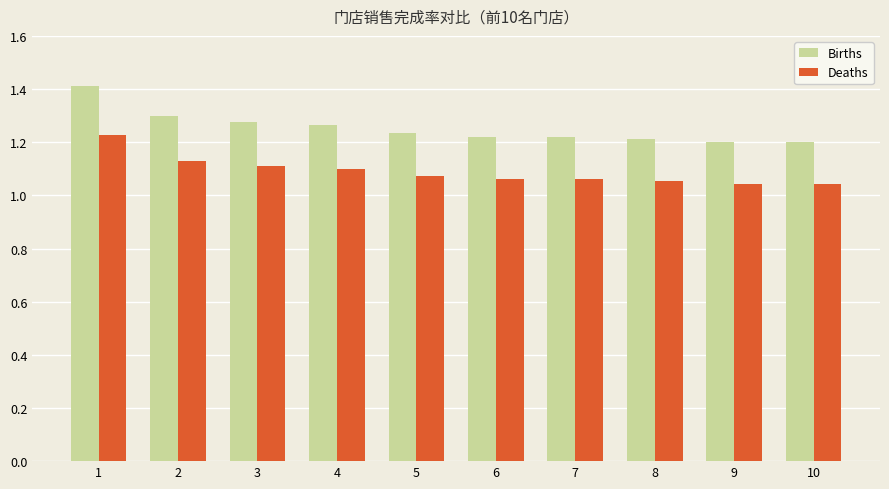

What is the difference between the second highest and second lowest values in the Deaths series?

0.1